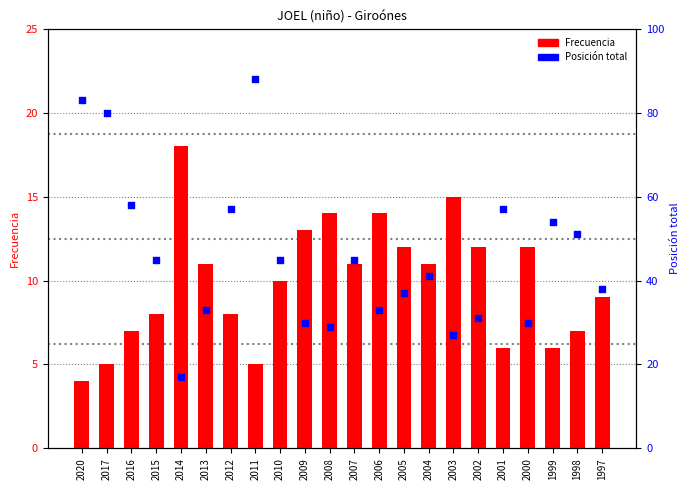

At which category is the sum across all series the highest?

2011